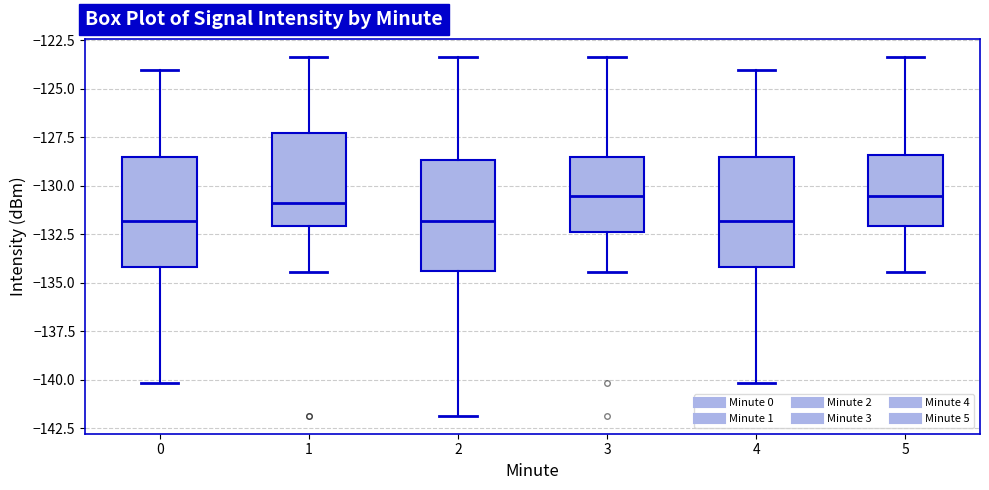

Reading left to right, transcribe this box plot: for each box, give where its median line is, the range the box spans, and where its two whiskers end, as read against the y-axis. The values are not printed on the chart, so give them approximately, as read against the axis.

0: median -132.0, box -134.0 to -128.5, whiskers -140.0 to -124.0
1: median -131.0, box -132.0 to -127.5, whiskers -134.5 to -123.5
2: median -132.0, box -134.5 to -128.5, whiskers -142.0 to -123.5
3: median -130.5, box -132.5 to -128.5, whiskers -134.5 to -123.5
4: median -132.0, box -134.0 to -128.5, whiskers -140.0 to -124.0
5: median -130.5, box -132.0 to -128.5, whiskers -134.5 to -123.5